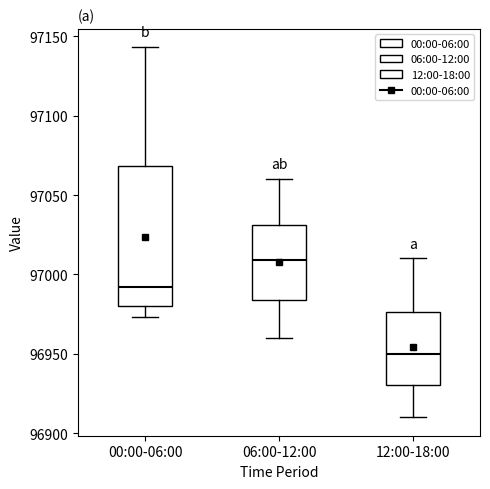

Reading left to right, transcribe this box plot: for each box, give where its median line is, the range the box spans, and where its two whiskers end, as read against the y-axis. The values are not printed on the chart, so give them approximately, as read against the axis.

00:00-06:00: median 96990, box 96980 to 97070, whiskers 96975 to 97145
06:00-12:00: median 97010, box 96985 to 97030, whiskers 96960 to 97060
12:00-18:00: median 96950, box 96930 to 96975, whiskers 96910 to 97010